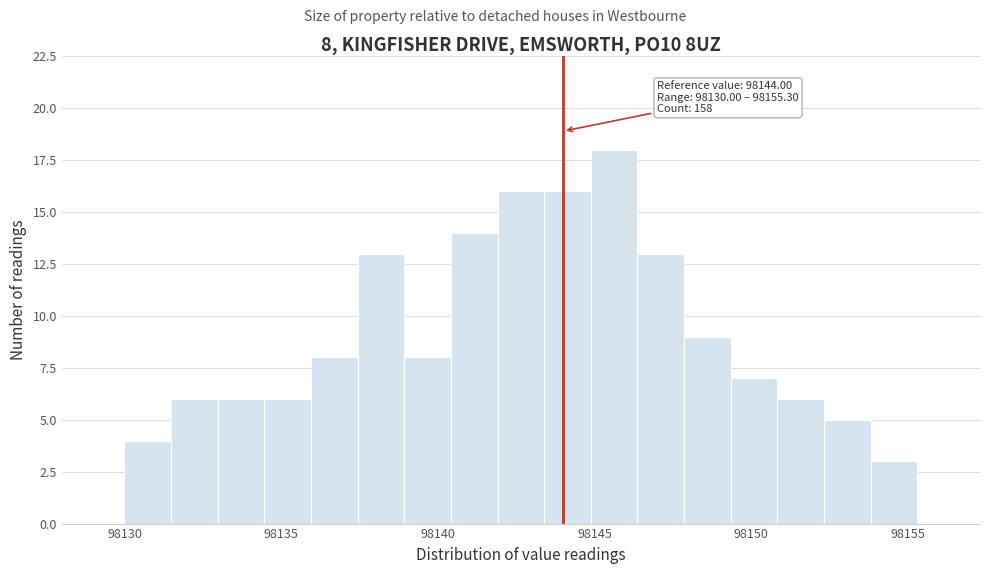

Read against the x-axis, roughly where is the centre of the tallest bar?

98145.5